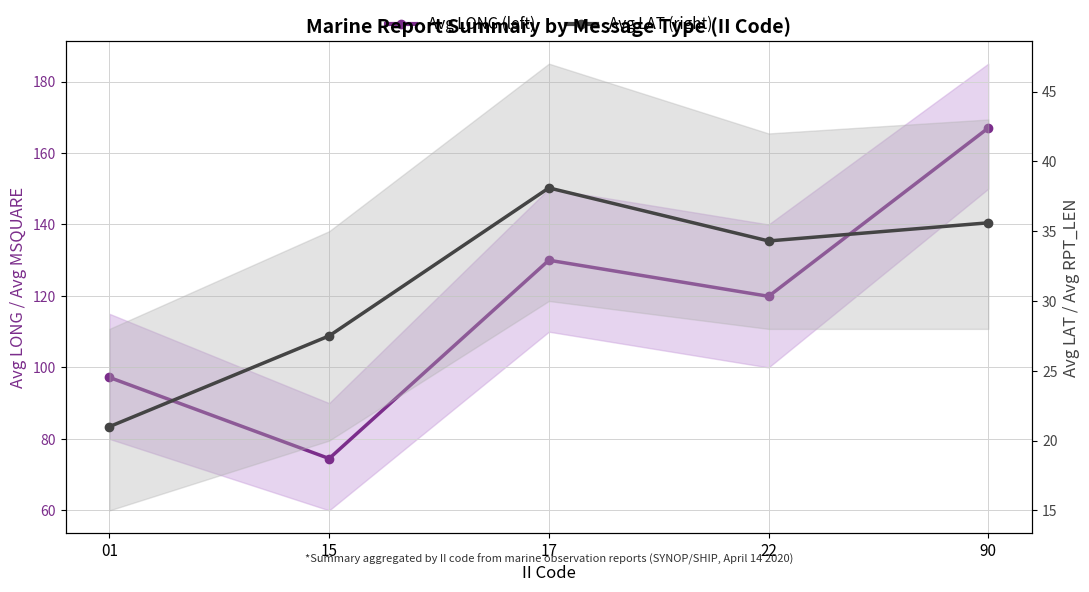

Reading right to left, extract all data points from this chart.

Avg LONG (left): 167.0	119.9	130.0	74.5	97.2
Avg LAT (right): 35.6	34.3	38.1	27.5	21.0